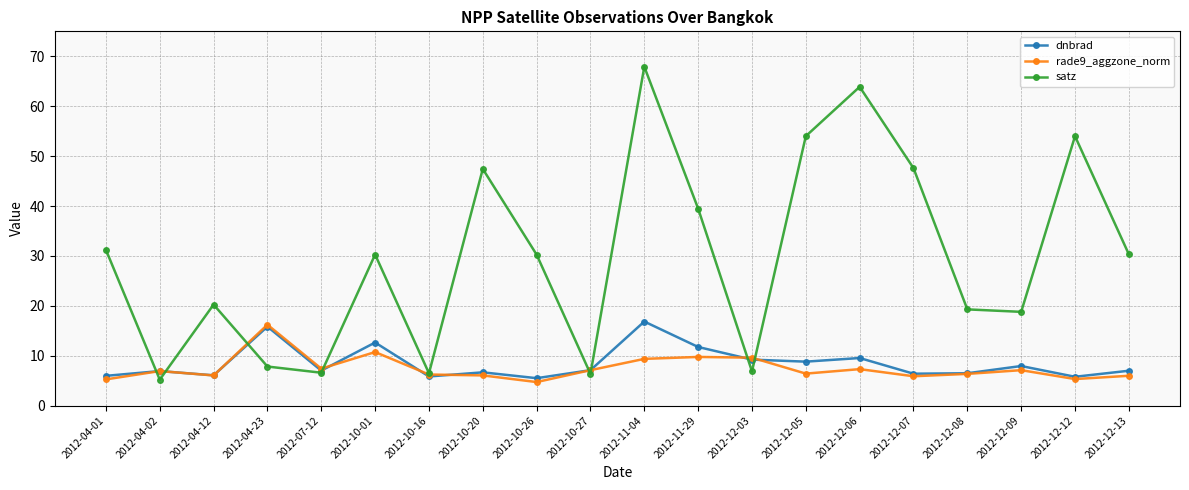

At which label does satz first exceed 30?

2012-04-01